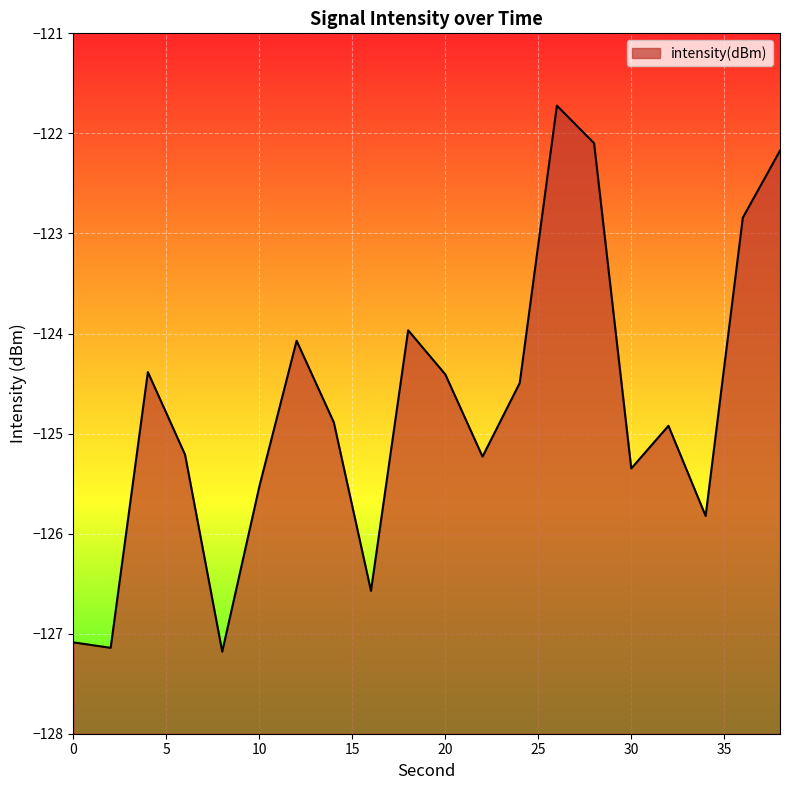

What is the difference between the maximum and minimum values?

5.5